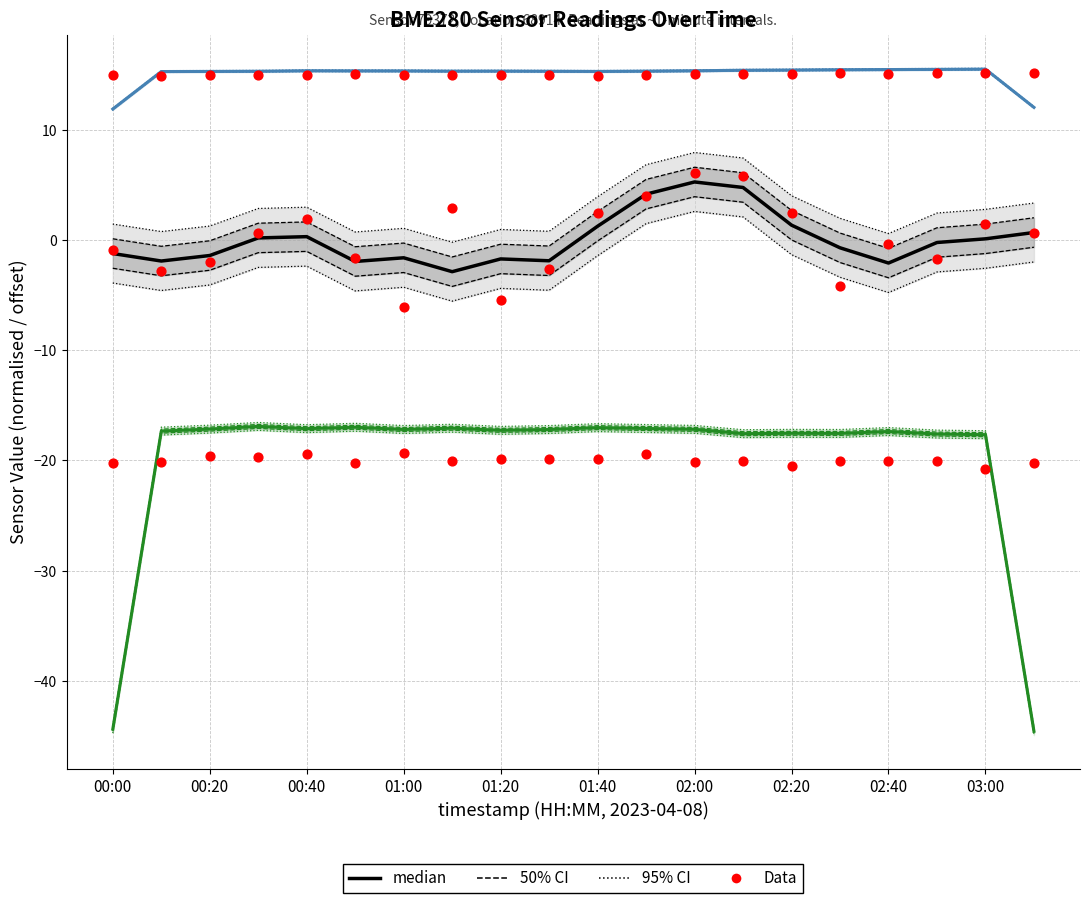

At how many categories does at least one series exceed 1?

20